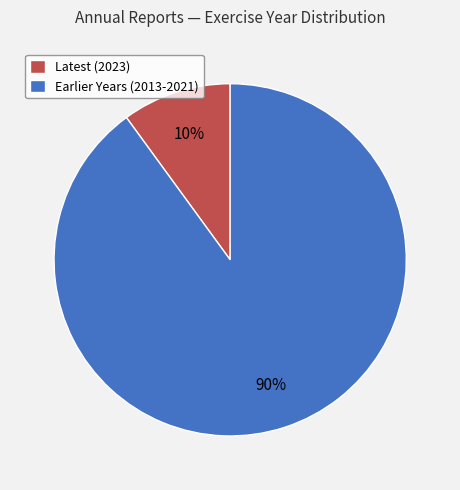

To the nearest percent, what portion does Latest (2023) represent?

10%